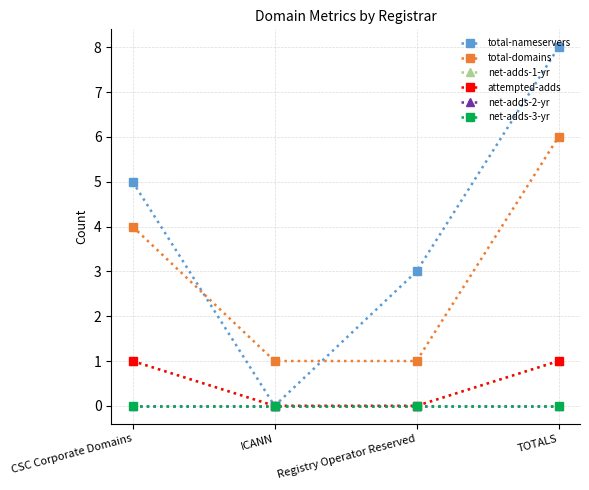

True or false: total-domains and net-adds-2-yr cross at least once.

False